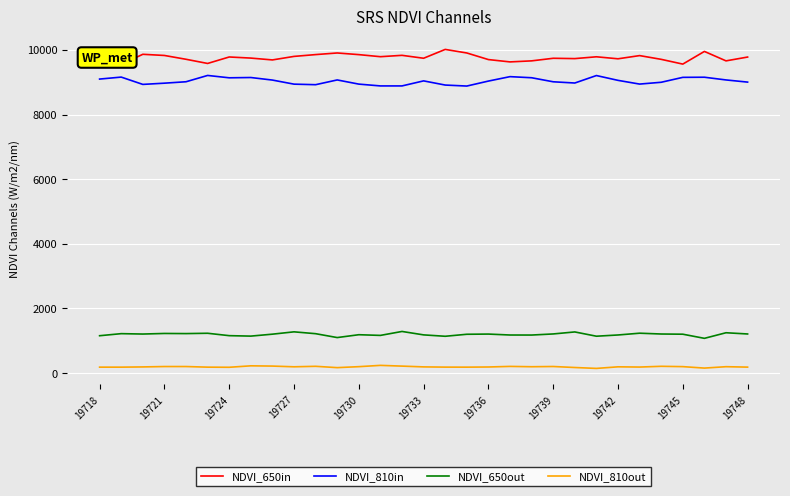

Which series has the largest total across all categories?

NDVI_650in